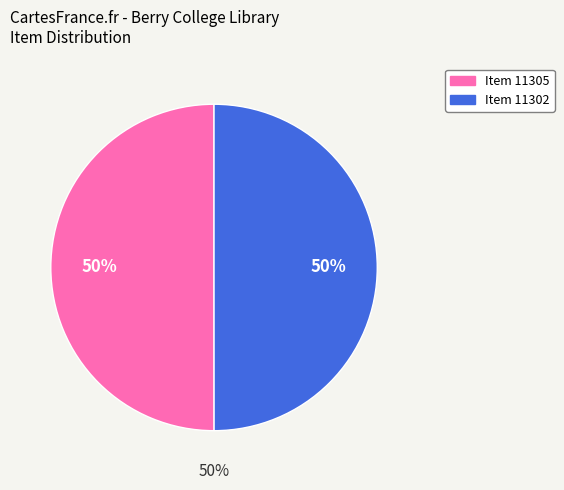

Rank the categories by value from highest to lowest.

Letter from Miss Emily M. Wheeler to Martha Berry (11305), Letter to Miss Emily Wheeler from Martha Berry (11302)